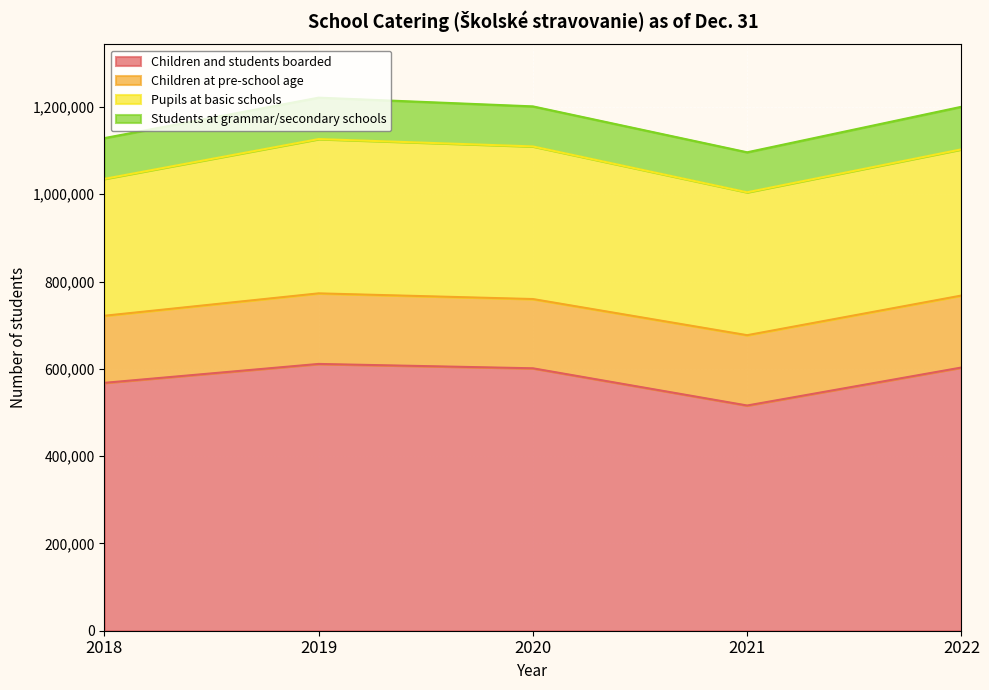

True or false: Students at grammar/secondary schools and Children and students boarded cross at least once.

False